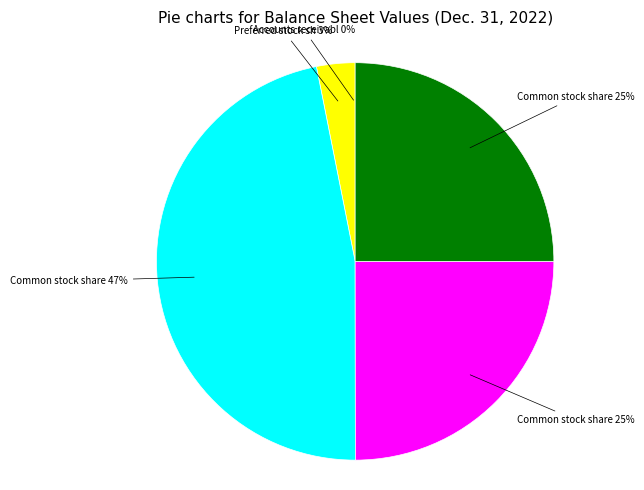

Is there a majority slice in this chart?

No